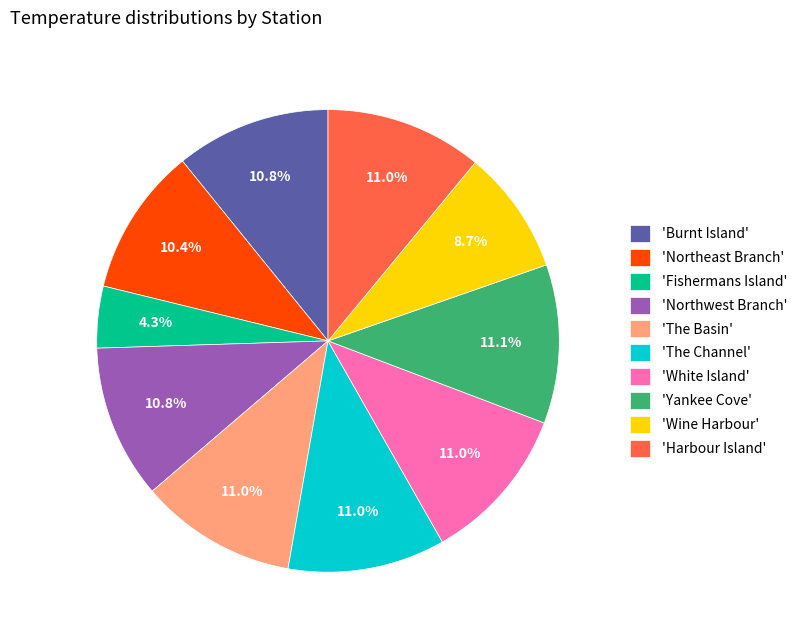

What is the smallest slice in the pie chart?

'Fishermans Island'